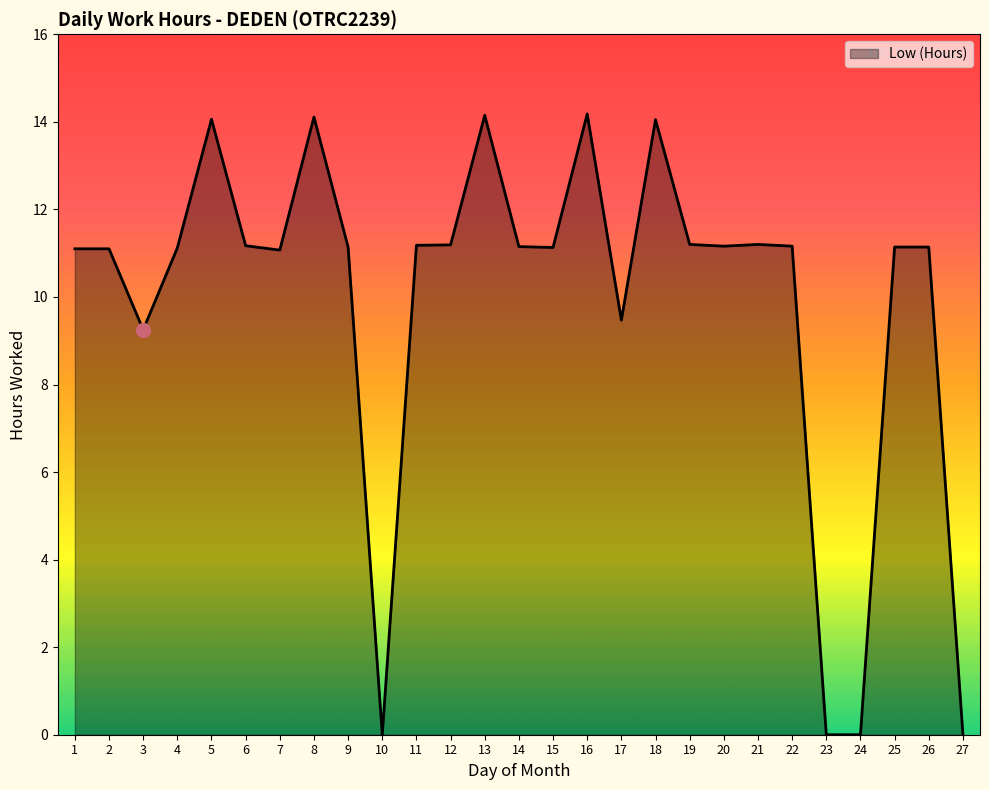

Approximately how many times larger is the value at 6 compared to 19?

1.0